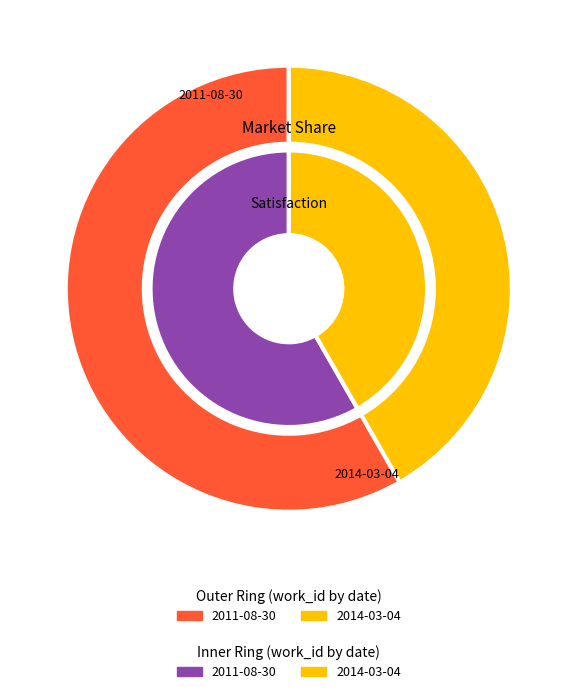

What percentage is the 2011-08-30 slice, to the nearest percent?

58%